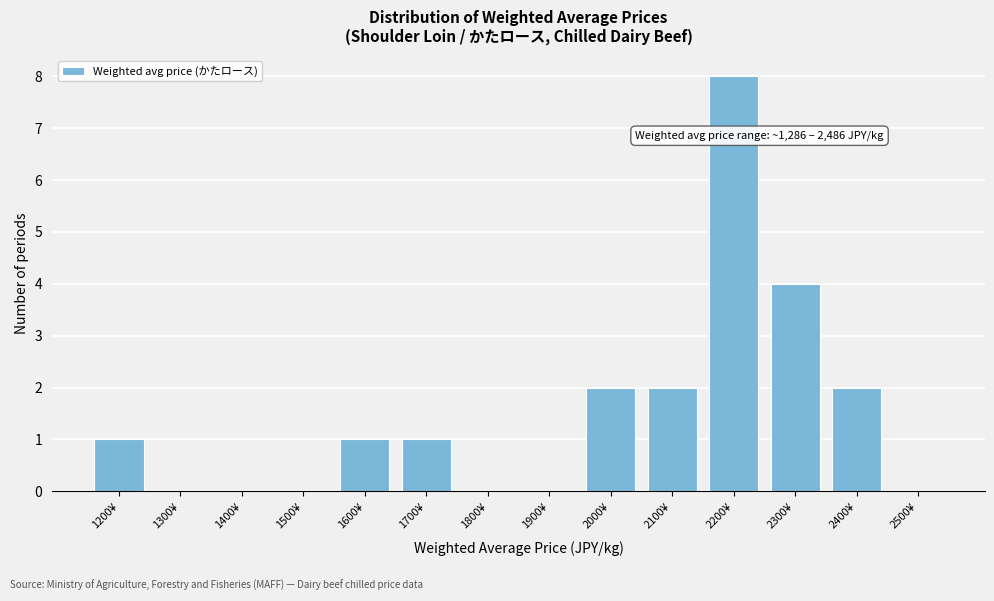

Reading right to left, list all the values displayed in this chart.

2500¥=0	2400¥=2	2300¥=4	2200¥=8	2100¥=2	2000¥=2	1900¥=0	1800¥=0	1700¥=1	1600¥=1	1500¥=0	1400¥=0	1300¥=0	1200¥=1